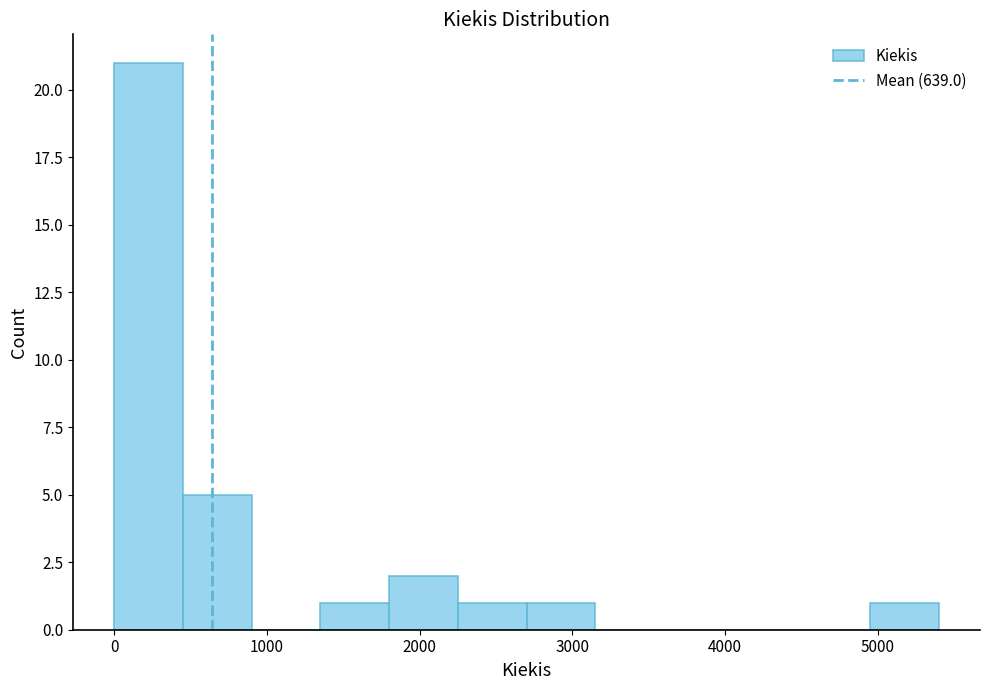

What is the height of the bar covering 500 to 900 on the x-axis? Neither the bar edges nor the heights are printed on the chart, so give them approximately, as read against the axes.

5